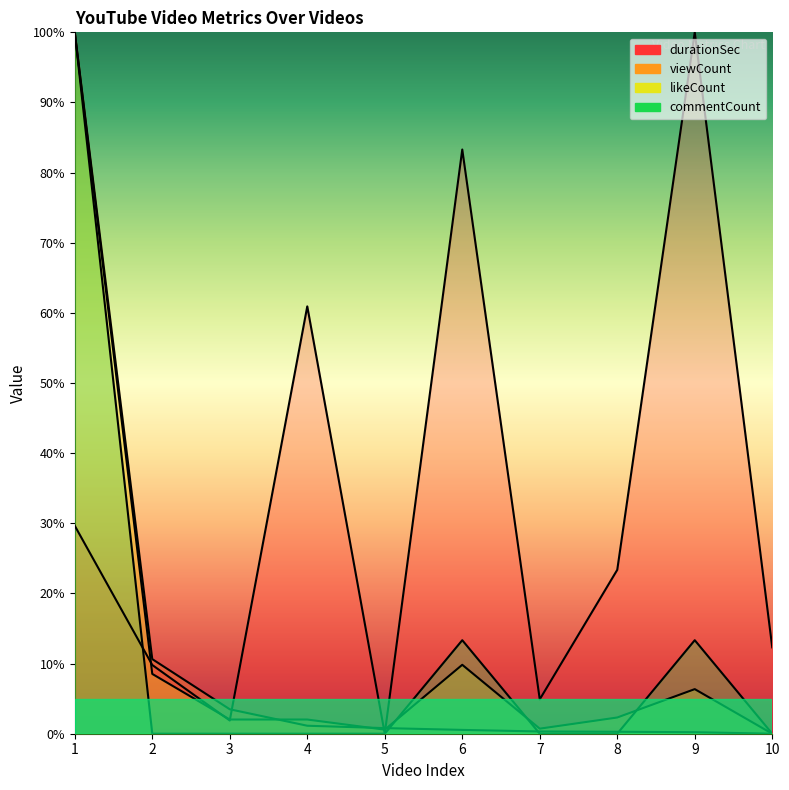

Where do commentCount and viewCount first cross each other?

5 and 6